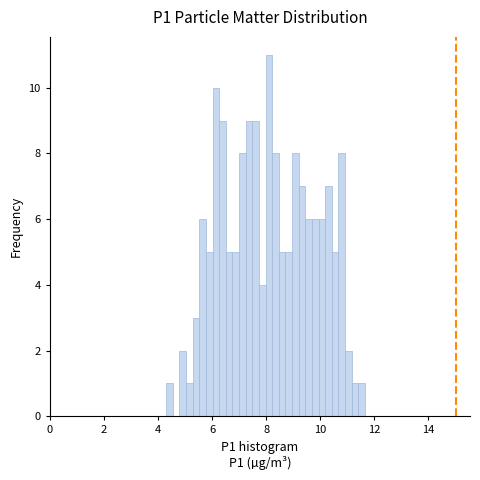

Around what value on the x-axis is the tallest bar? Give the approximate position of its centre, as read against the axis.

8.0